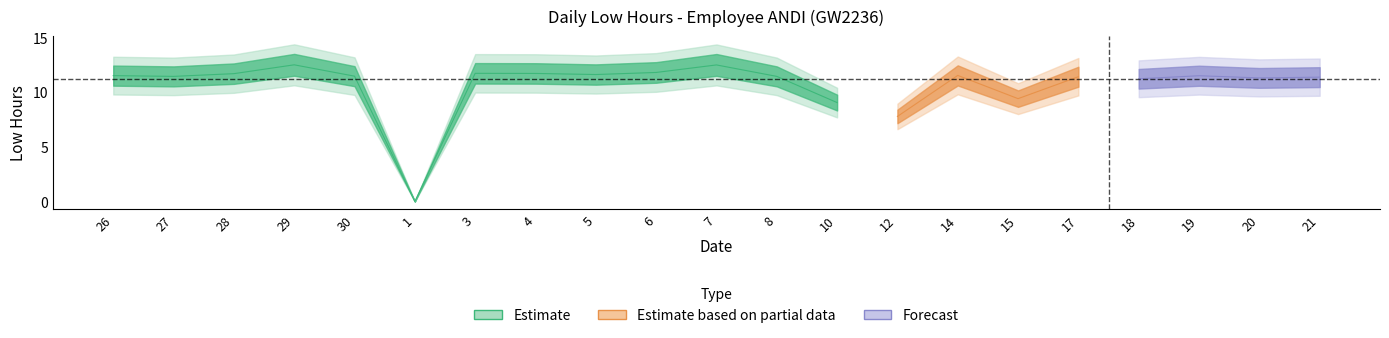

How many values are above zero?

20